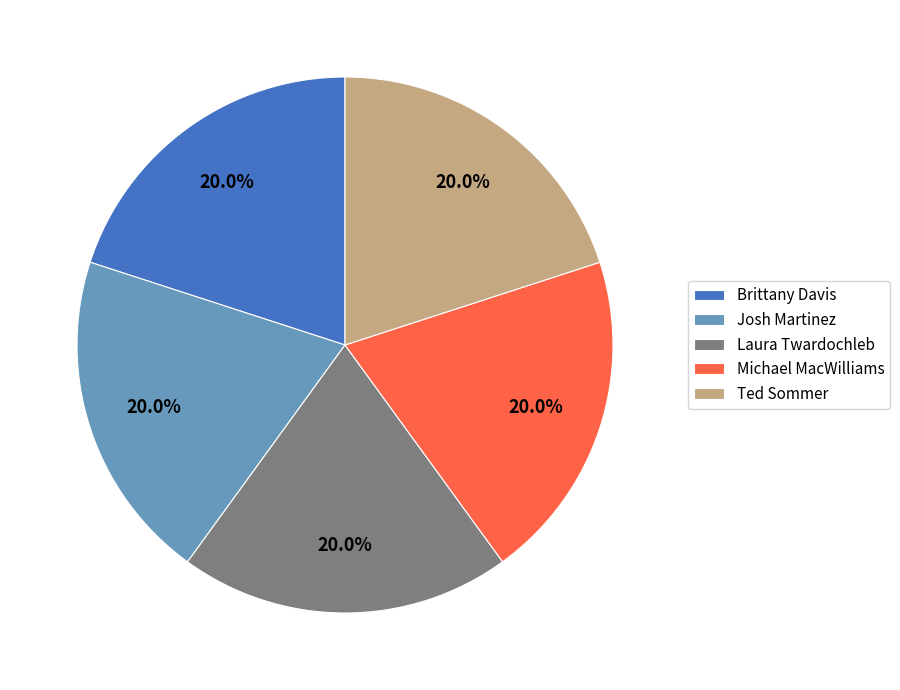

To the nearest percent, what percentage of the pie is Josh Martinez?

20%